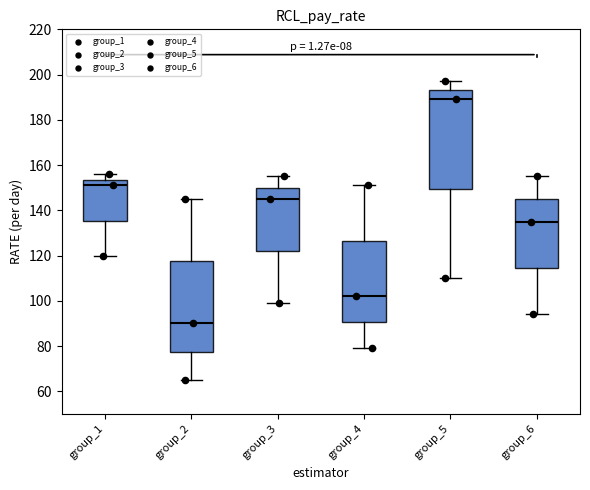

Comparing the boxes themselves (not the whiskers), which one is the tallest?

group_5